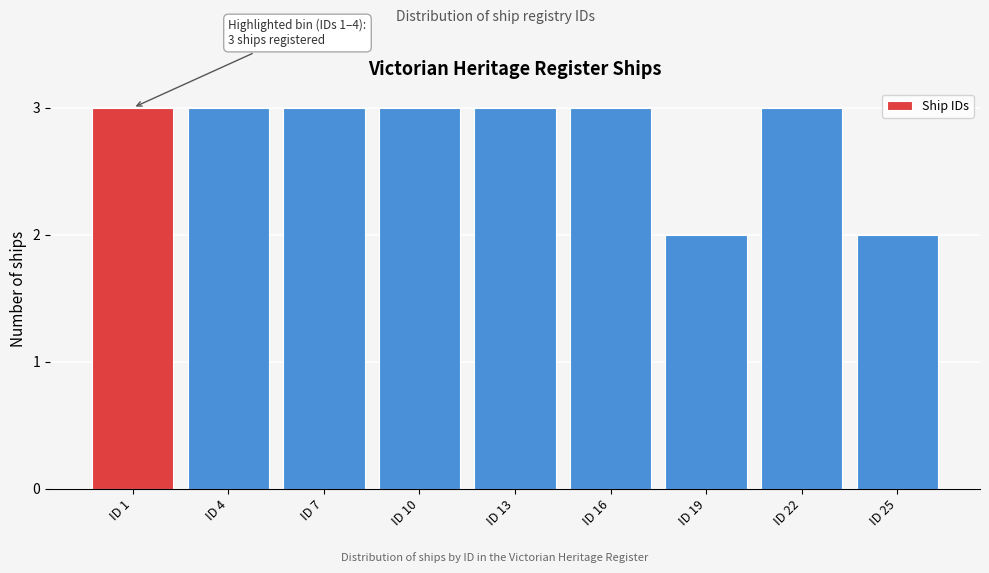

Reading left to right, extract all data points from this chart.

ID 1=3	ID 4=3	ID 7=3	ID 10=3	ID 13=3	ID 16=3	ID 19=2	ID 22=3	ID 25=2